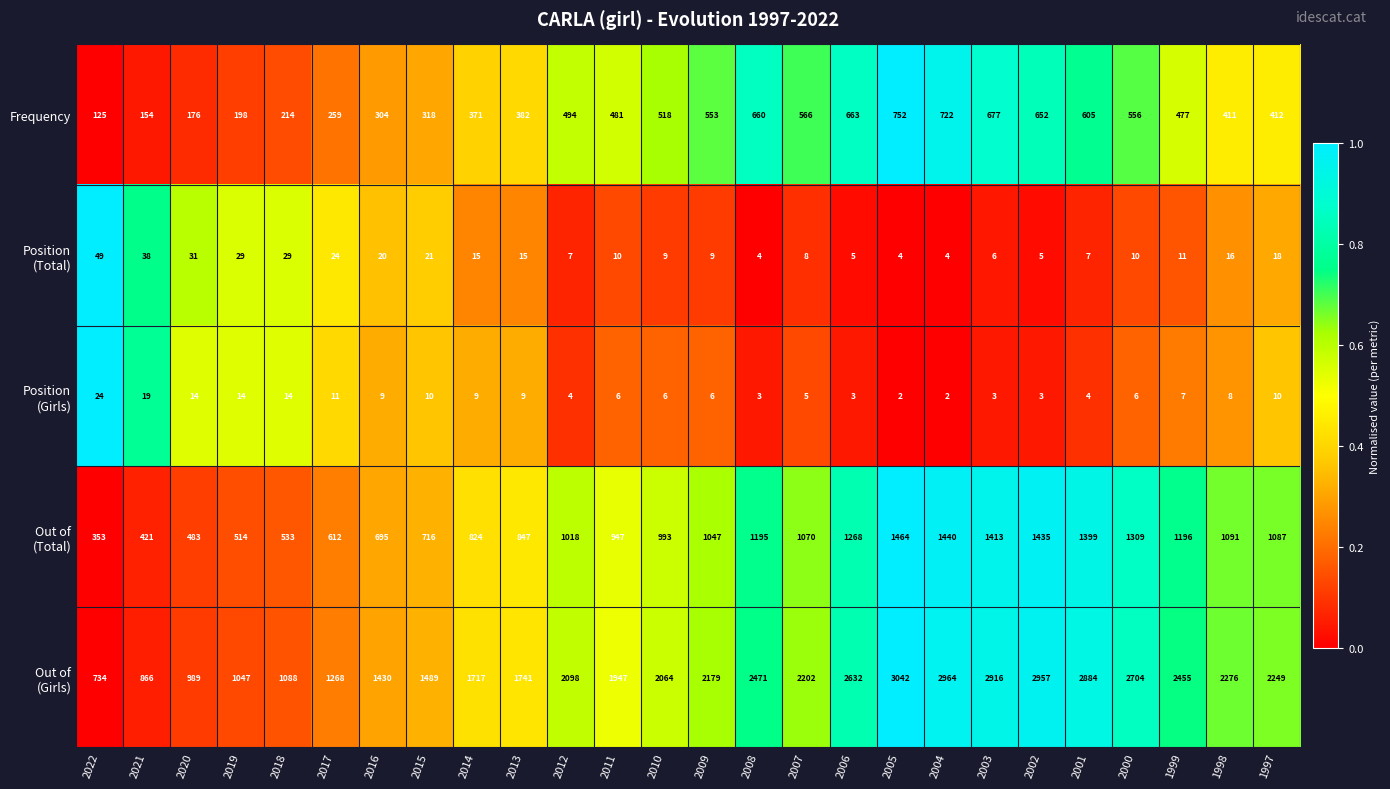

List the labels in order of Frequency value, largest first.

2005, 2004, 2003, 2006, 2008, 2002, 2001, 2007, 2000, 2009, 2010, 2012, 2011, 1999, 1997, 1998, 2013, 2014, 2015, 2016, 2017, 2018, 2019, 2020, 2021, 2022